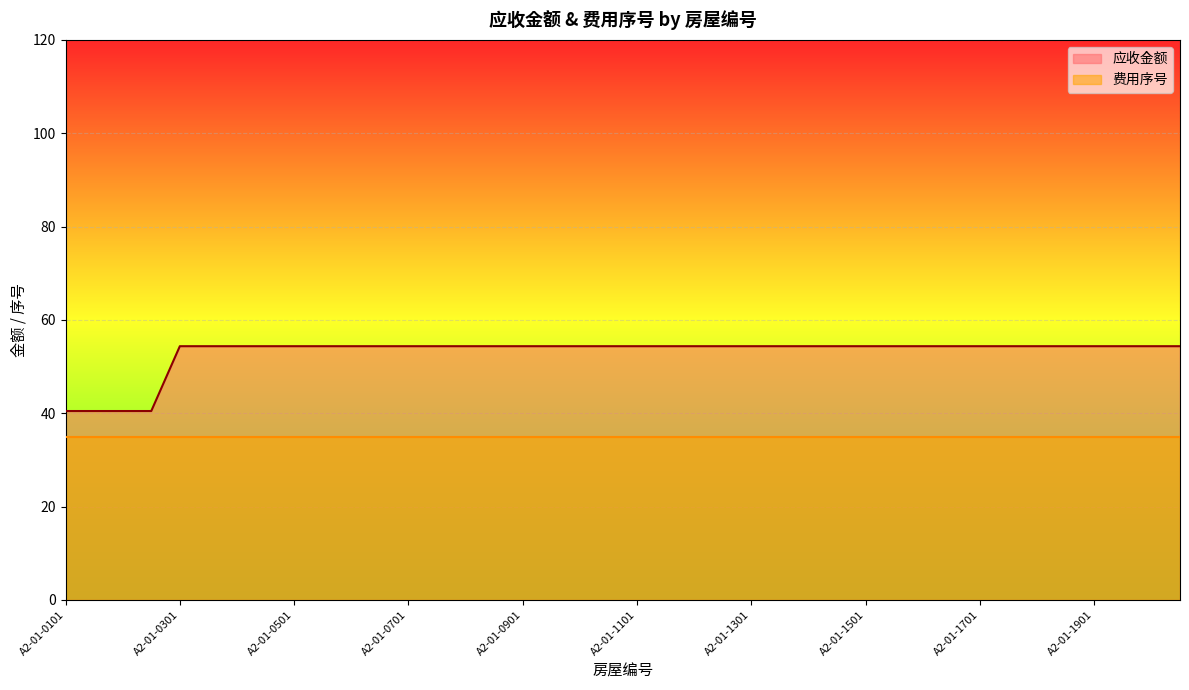

Reading left to right, list all the values displayed in this chart.

A2-01-0101=40.5	A2-01-0102=40.5	A2-01-0201=40.5	A2-01-0202=40.5	A2-01-0301=54.4	A2-01-0302=54.4	A2-01-0401=54.4	A2-01-0402=54.4	A2-01-0501=54.4	A2-01-0502=54.4	A2-01-0601=54.4	A2-01-0602=54.4	A2-01-0701=54.4	A2-01-0702=54.4	A2-01-0801=54.4	A2-01-0802=54.4	A2-01-0901=54.4	A2-01-0902=54.4	A2-01-1001=54.4	A2-01-1002=54.4	A2-01-1101=54.4	A2-01-1102=54.4	A2-01-1201=54.4	A2-01-1202=54.4	A2-01-1301=54.4	A2-01-1302=54.4	A2-01-1401=54.4	A2-01-1402=54.4	A2-01-1501=54.4	A2-01-1502=54.4	A2-01-1601=54.4	A2-01-1602=54.4	A2-01-1701=54.4	A2-01-1702=54.4	A2-01-1801=54.4	A2-01-1802=54.4	A2-01-1901=54.4	A2-01-1902=54.4	A2-01-2001=54.4	A2-01-2002=54.4